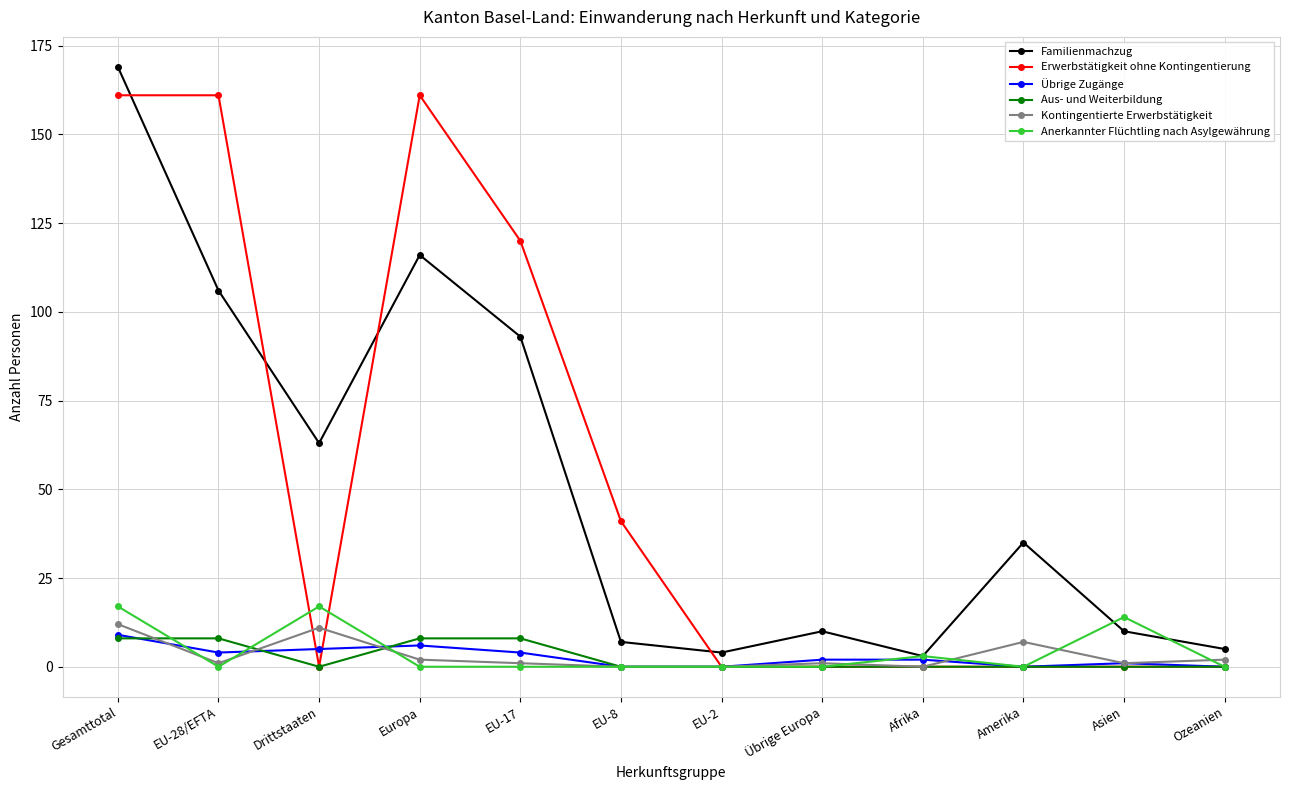

What is the average value of the Familienmachzug series?

52